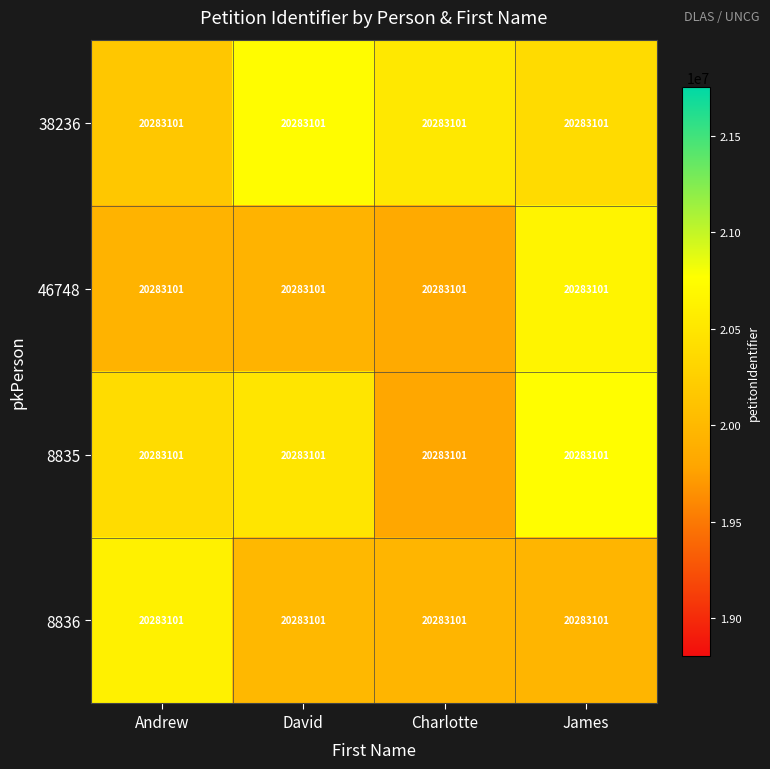

List the labels in order of 38236 value, smallest first.

Andrew, James, Charlotte, David